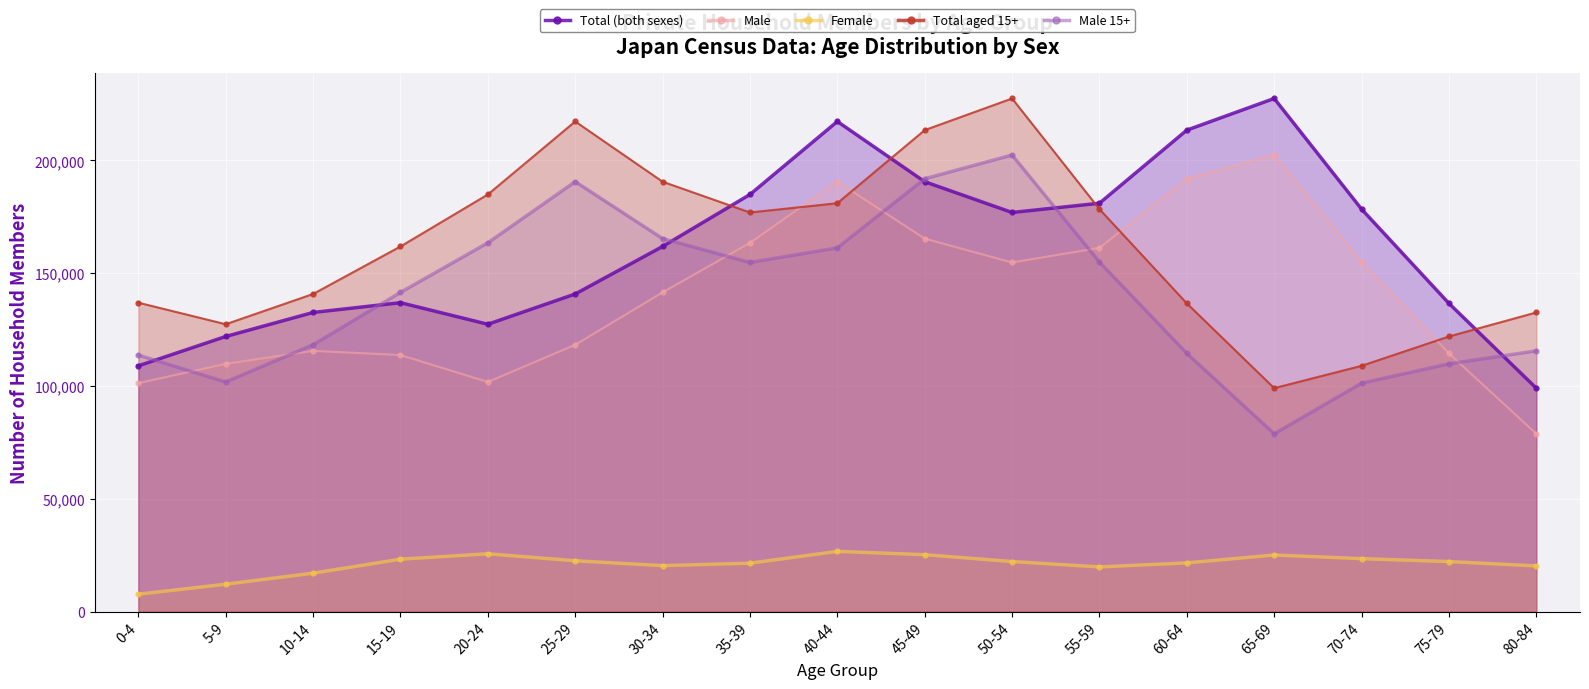

What is the total value across all series at 70-74?

566908